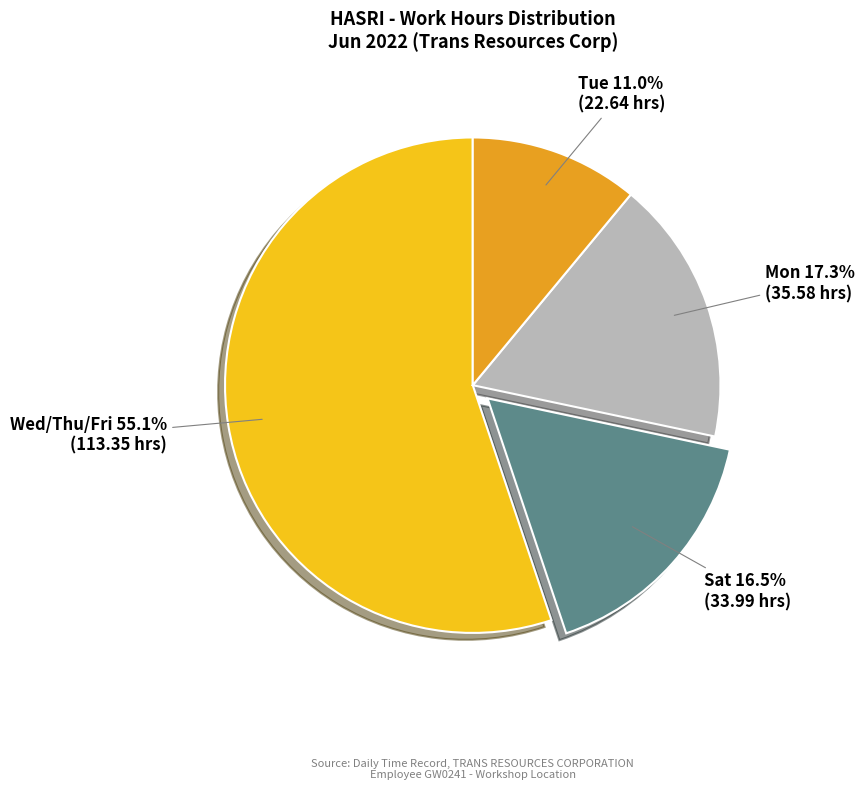

What is the total percentage of Wed/Thu/Fri and Mon?

72.5%